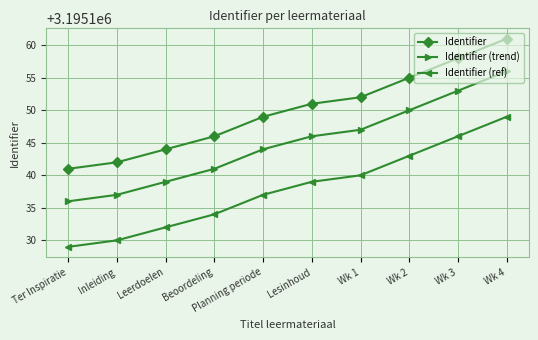

Which category has the highest value across all series?

Wk 4